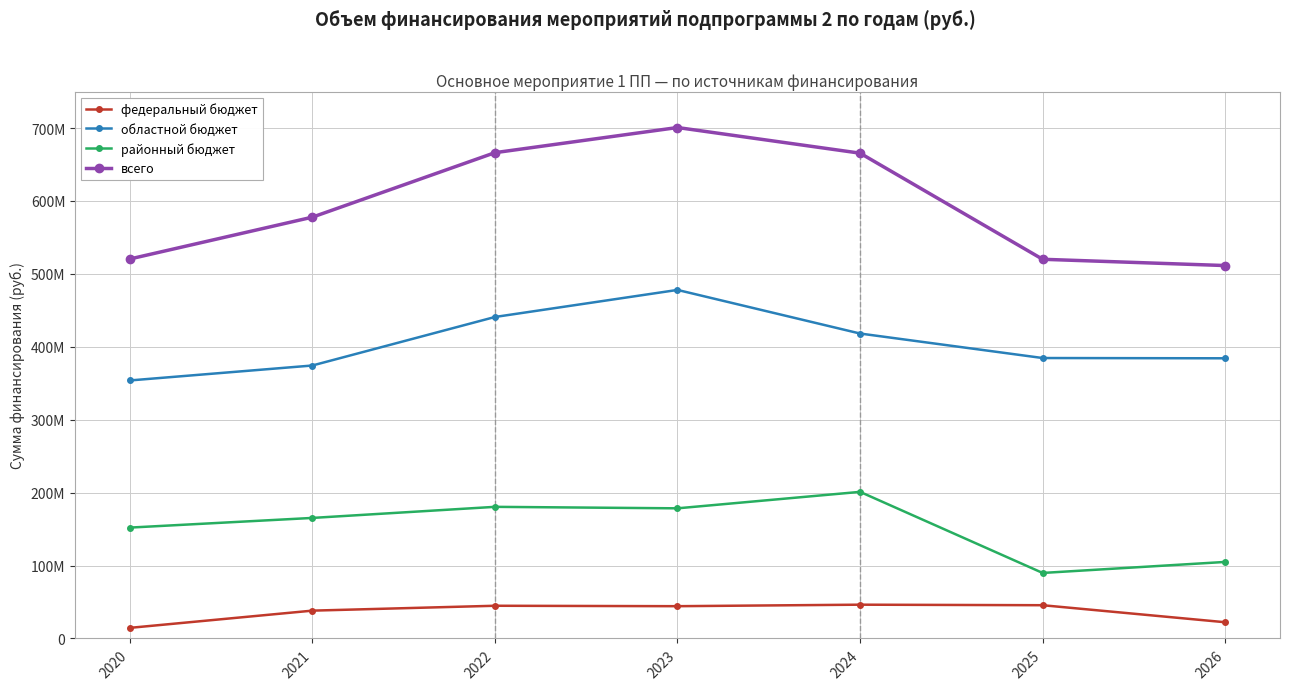

What is the value of the всего point at the 1st from the left?

520363641.5